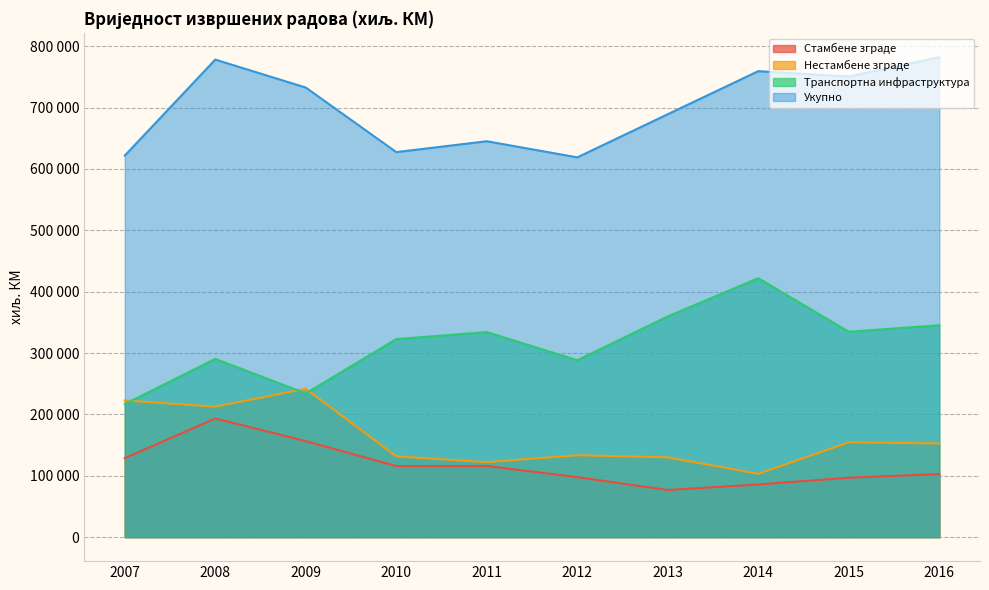

Which label corresponds to the largest value in the chart?

2016